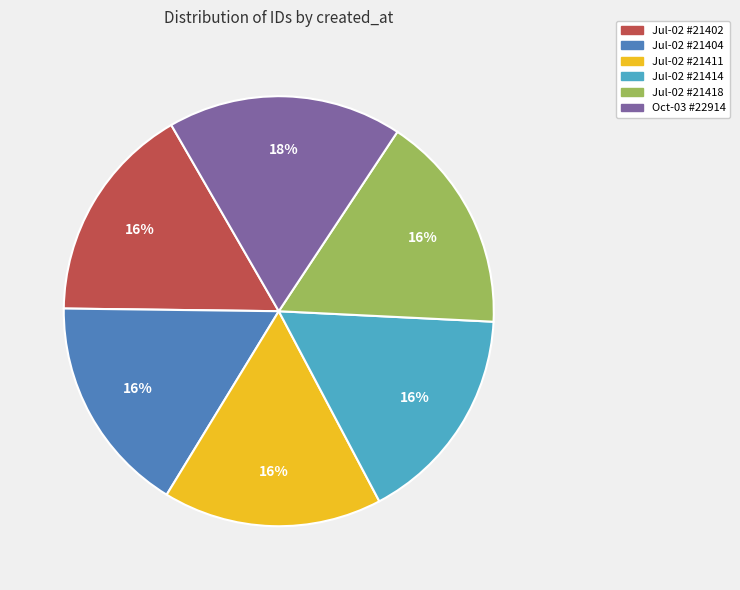

To the nearest percent, what is the average slice percentage?

17%